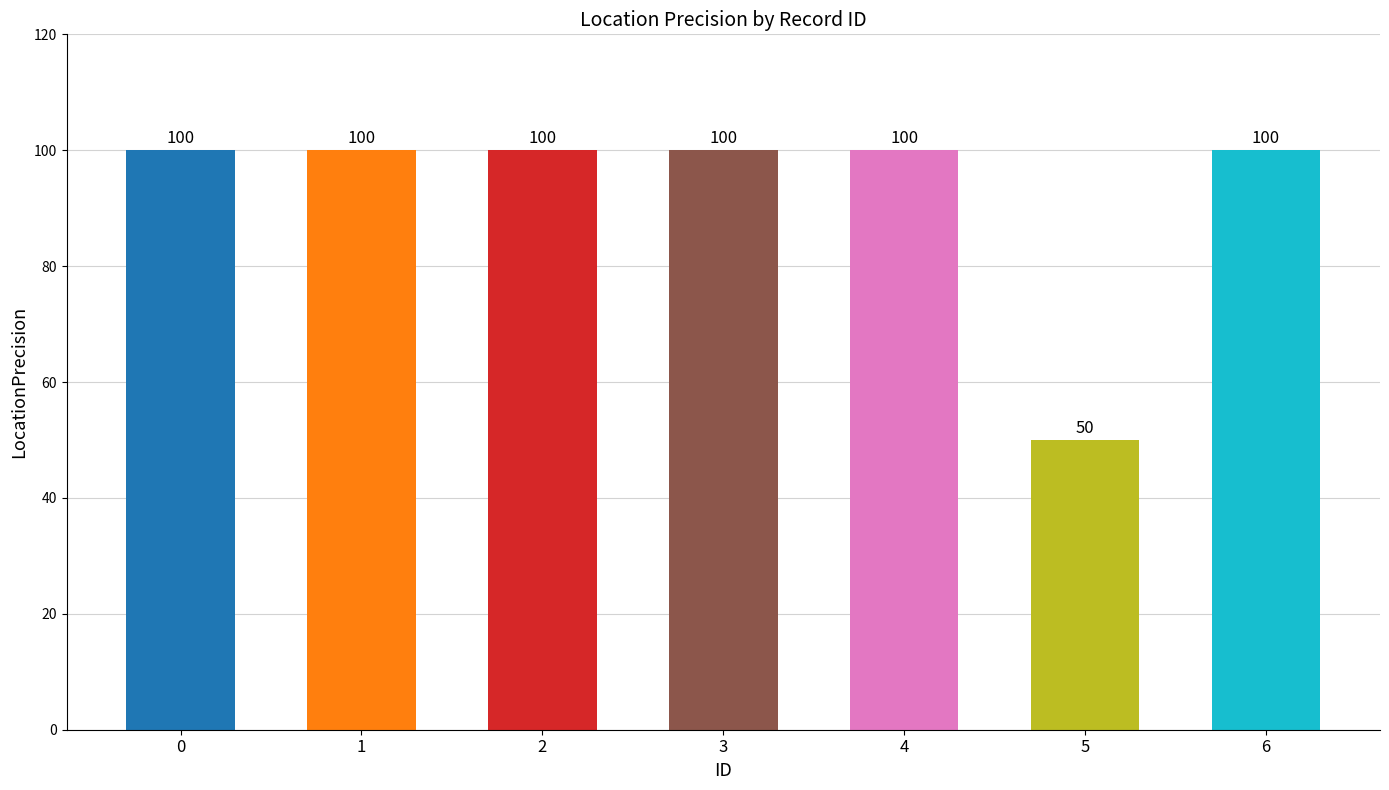

Reading left to right, list all the values displayed in this chart.

0=100	1=100	2=100	3=100	4=100	5=50	6=100